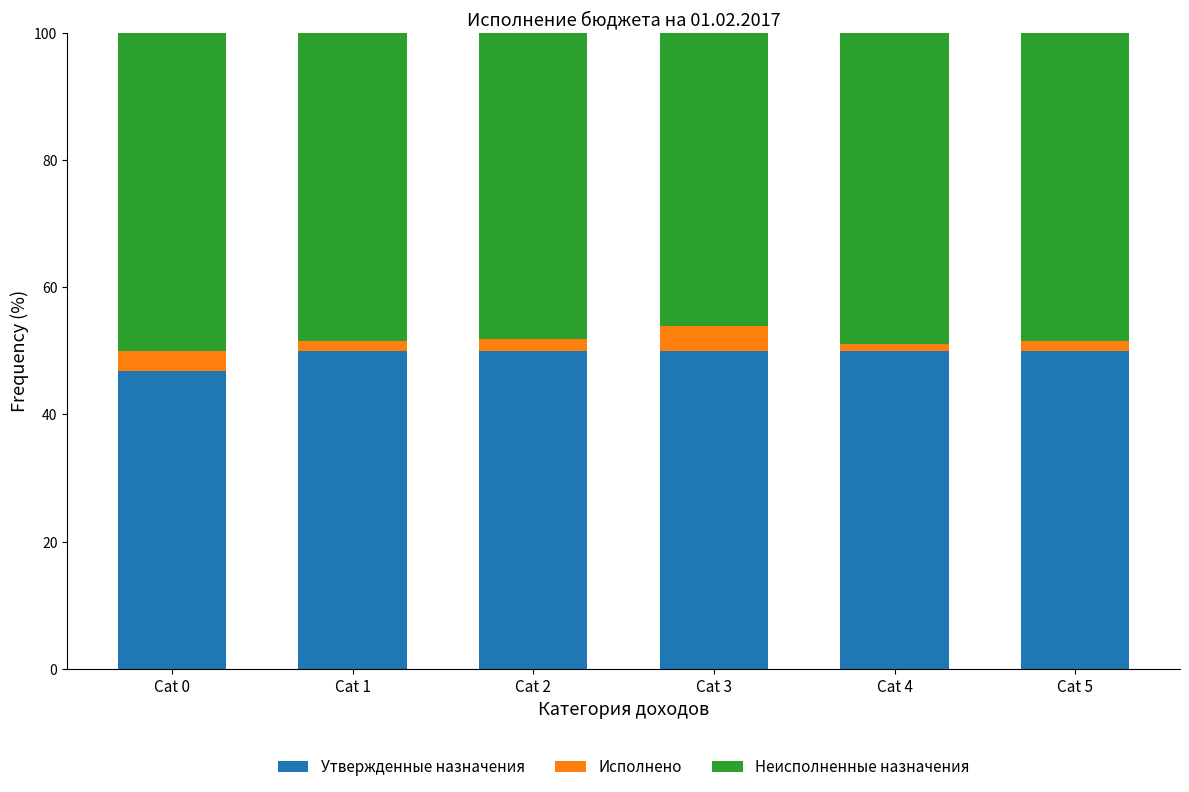

What is the minimum value for Утвержденные назначения?

46.9